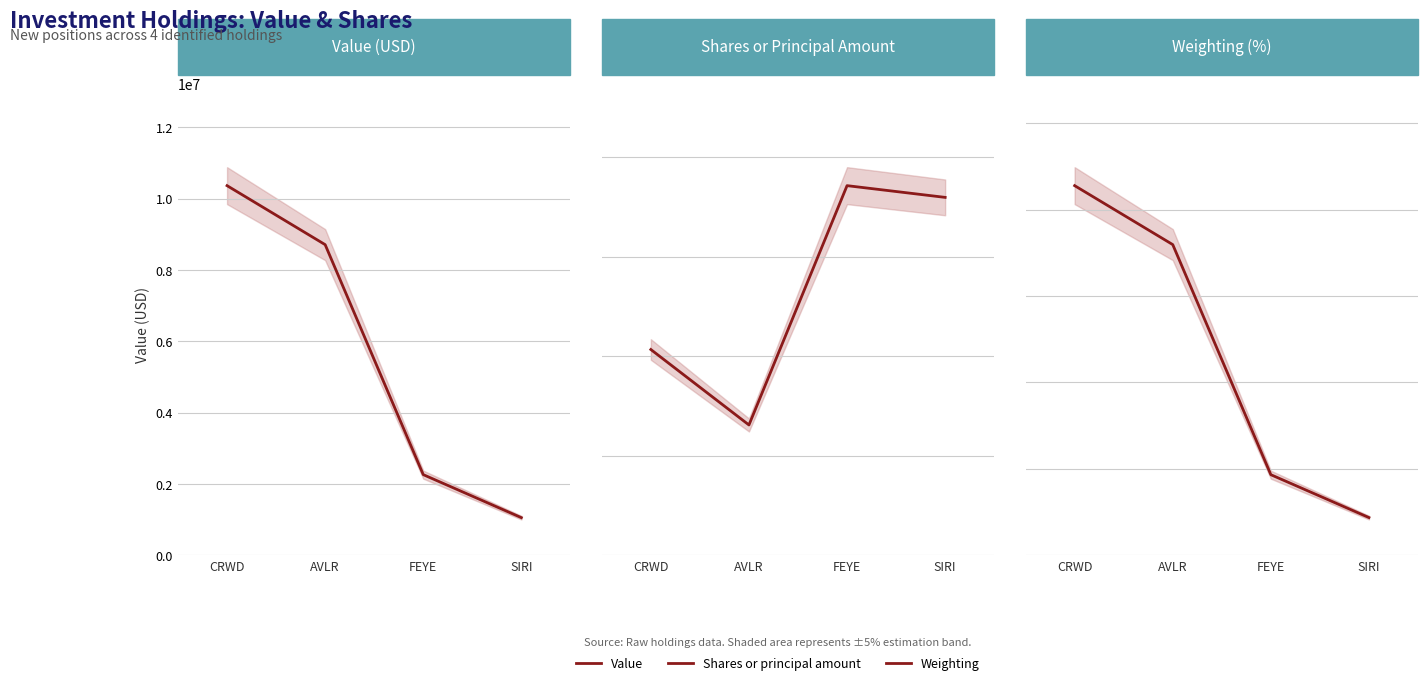

What is the average value of the Value series?

5598750.0